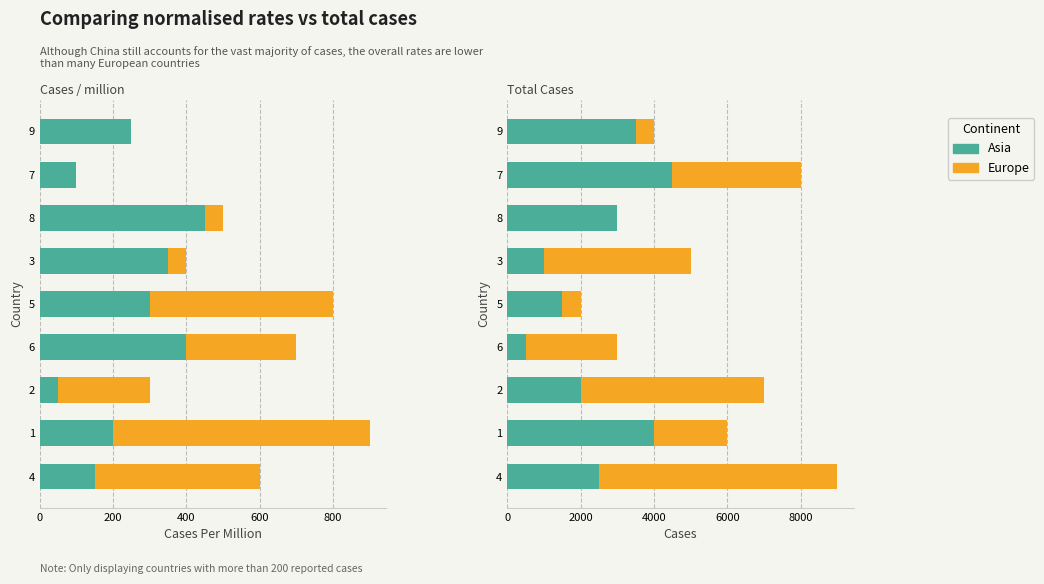

The value of Europe at 5 is 2000. True or false?

True